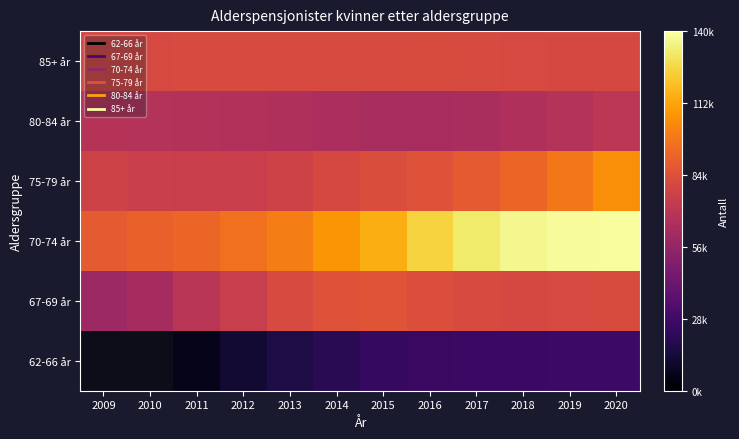

List the labels in order of 70-74 år value, largest first.

2020, 2019, 2018, 2017, 2016, 2015, 2014, 2013, 2012, 2011, 2010, 2009